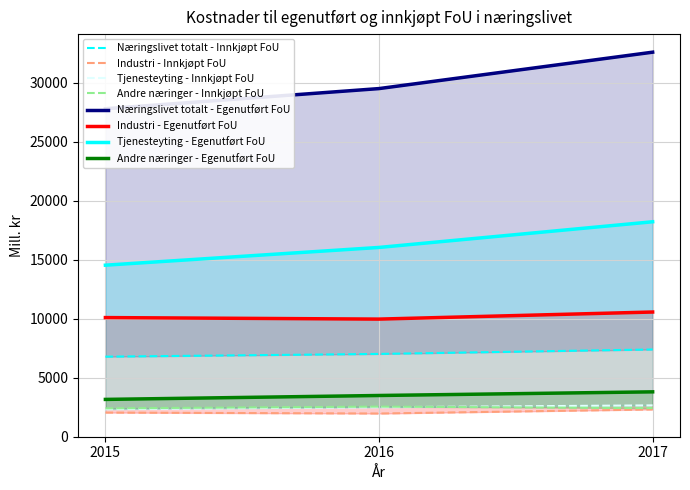

At which category is the sum across all series the highest?

2017